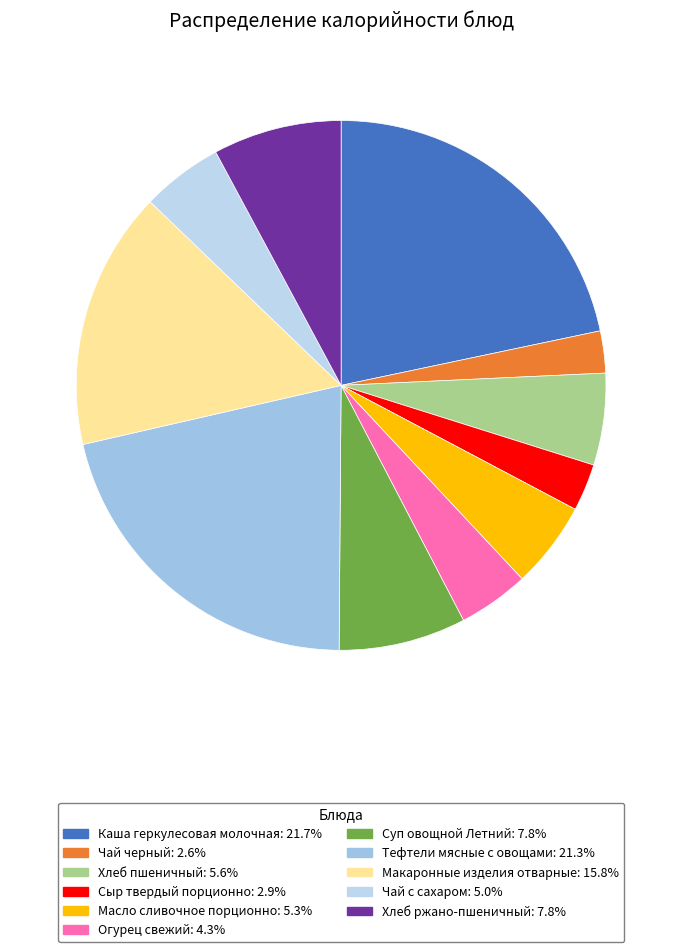

What is the change in value from Масло сливочное порционно to Огурец свежий?

-12